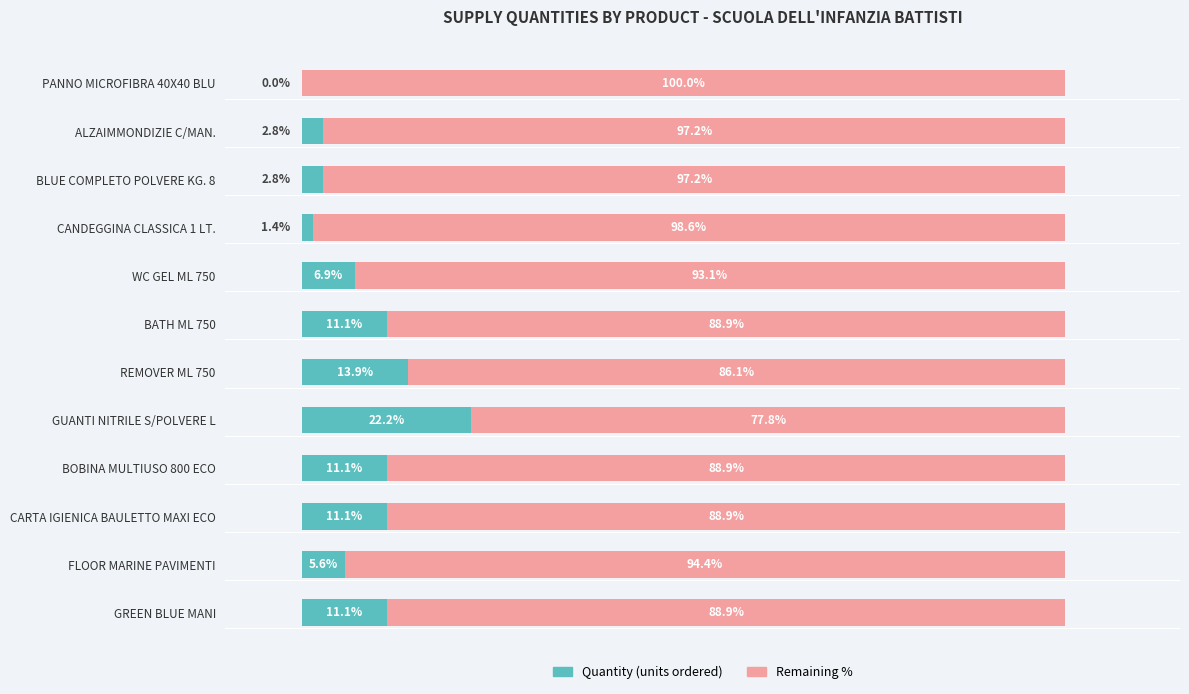

What are all the series names shown in the legend?

Quantity (units ordered), Remaining %